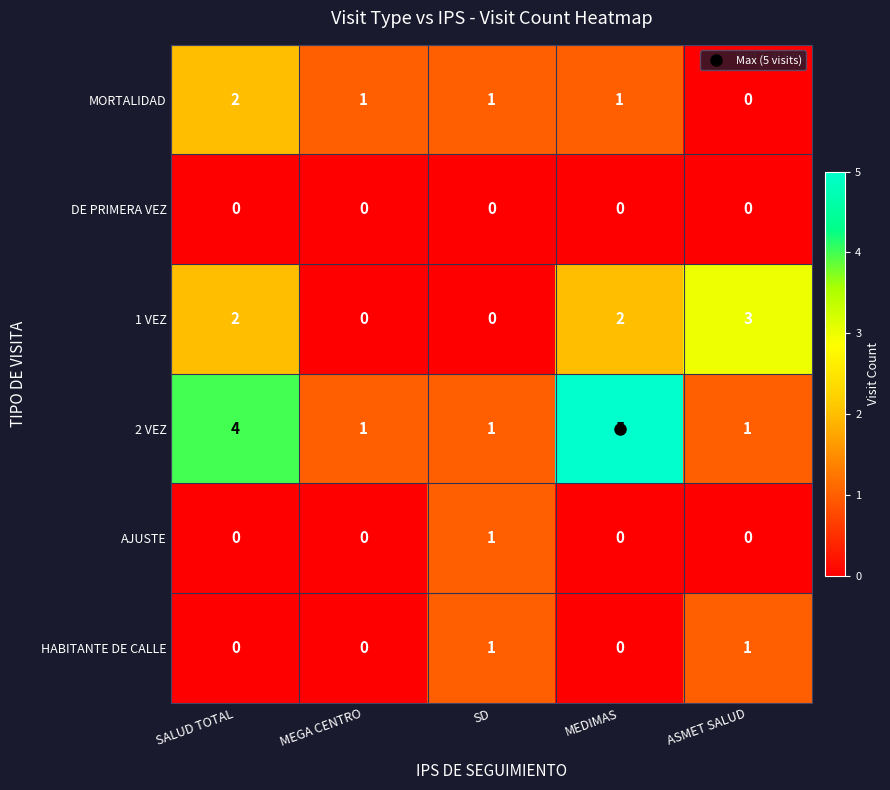

Where is 2 VEZ nearest to the value 3?

SALUD TOTAL